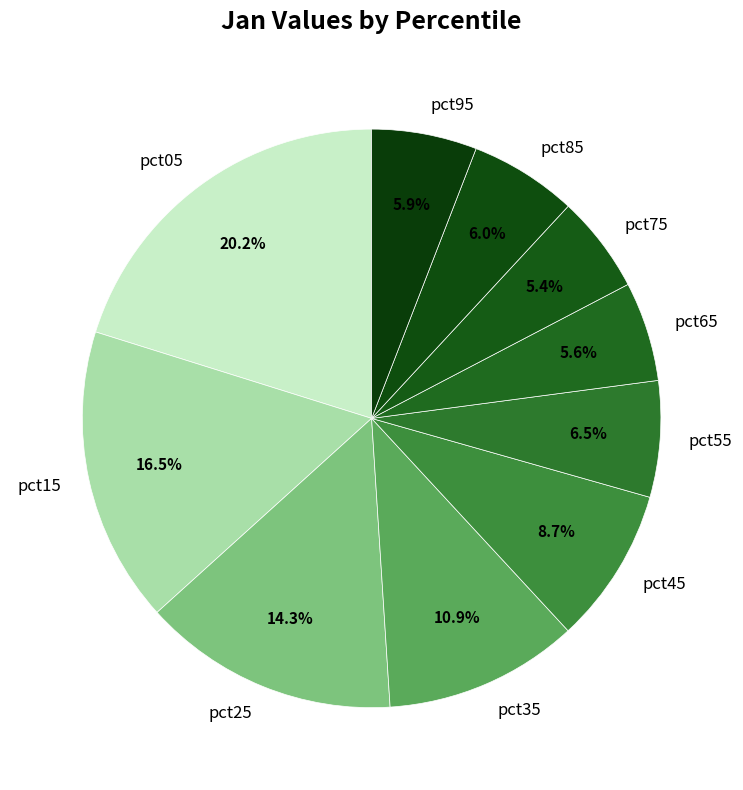

Is it true that pct75 is 5% of the pie?

True